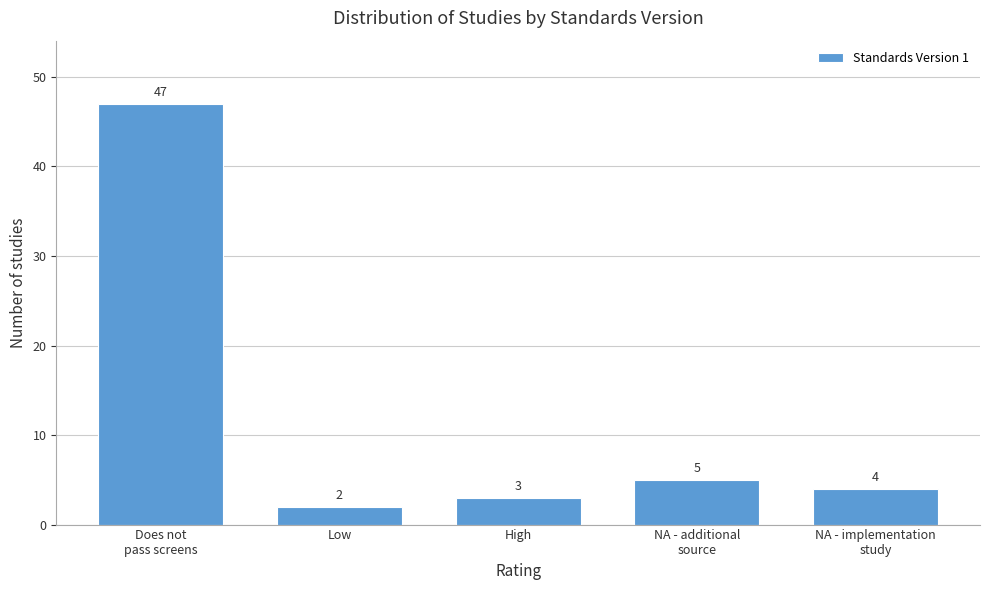

Reading right to left, list all the values displayed in this chart.

4	5	3	2	47